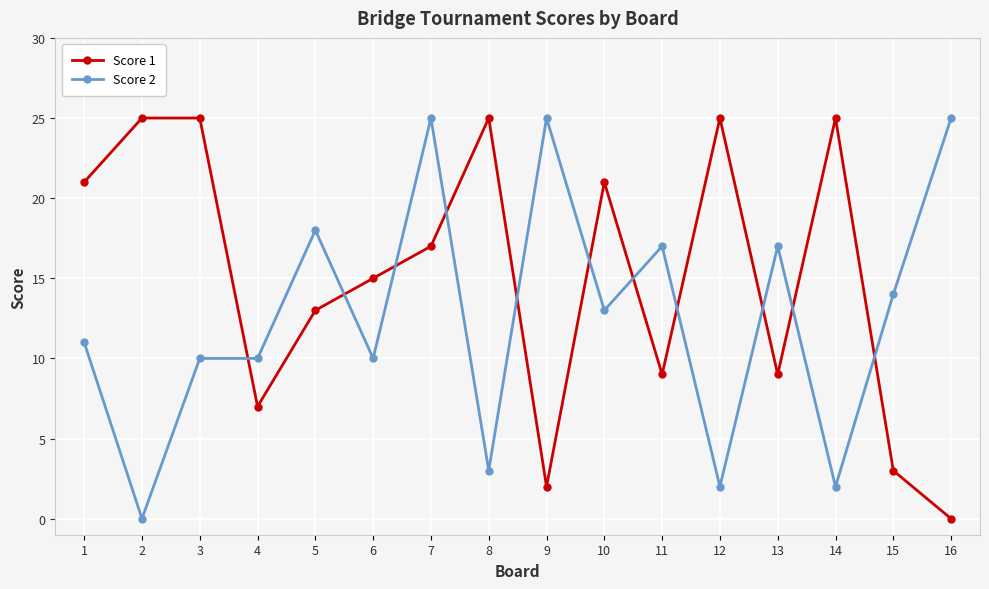

What is the difference between the highest and lowest values at 16?

25